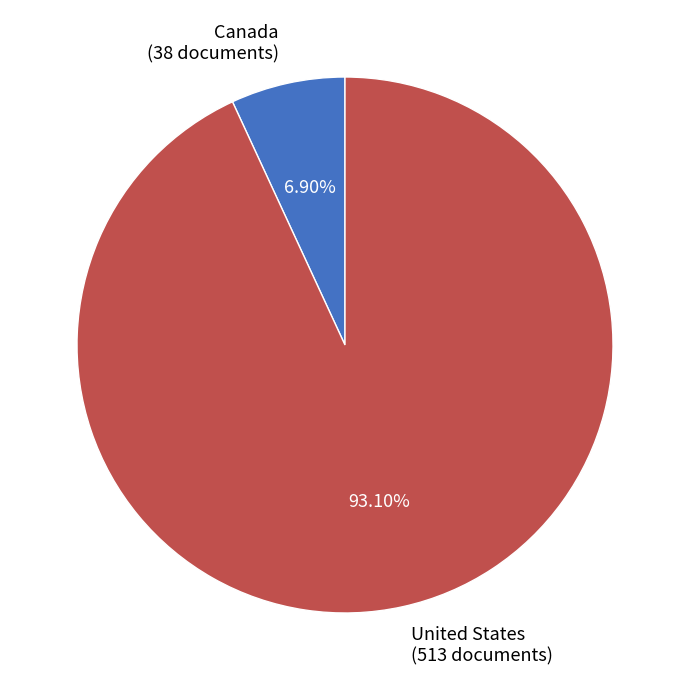

To the nearest percent, what is the difference between the Canada and United States slice percentages?

86%